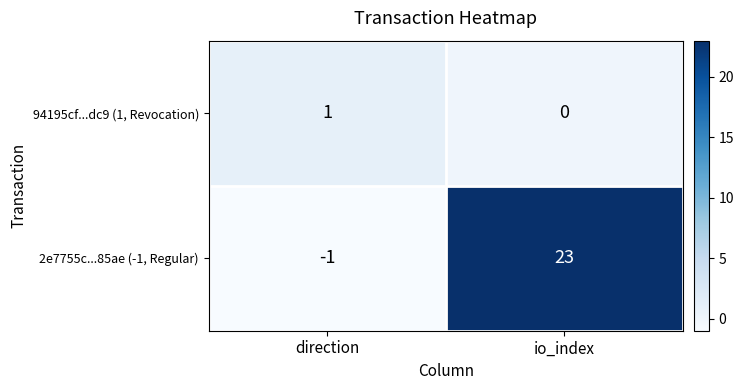

Which category has the highest value across all series?

io_index